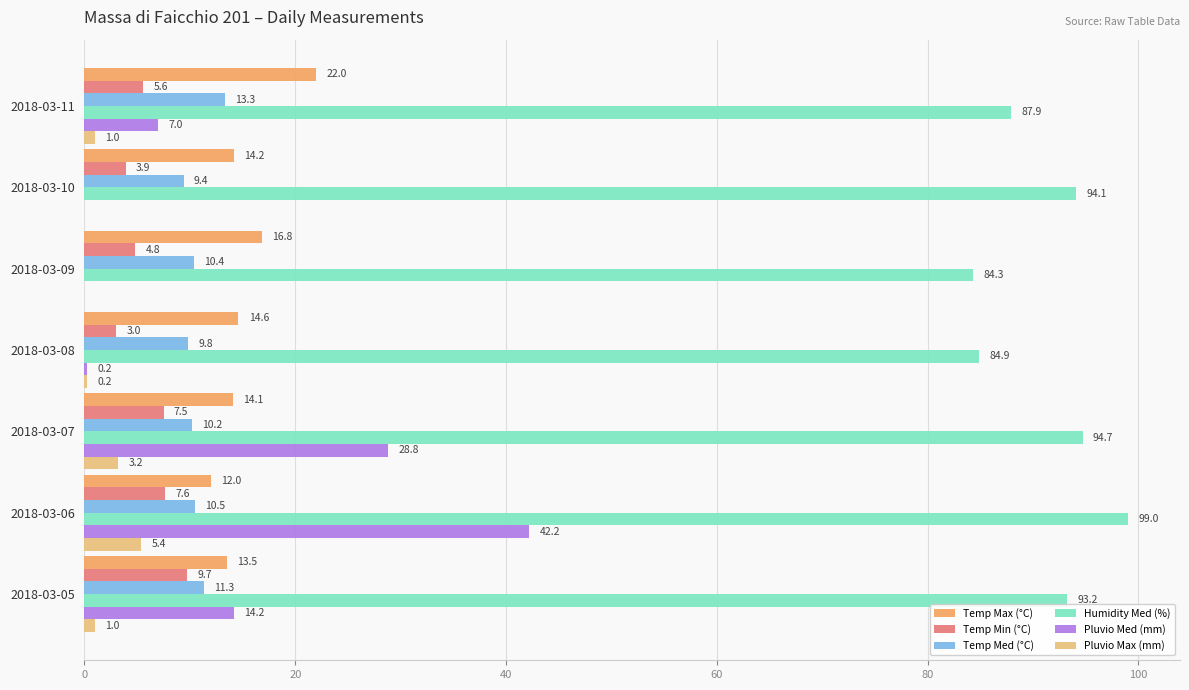

True or false: Pluvio Med (mm) has a value of 0.0 at 2018-03-09.

True